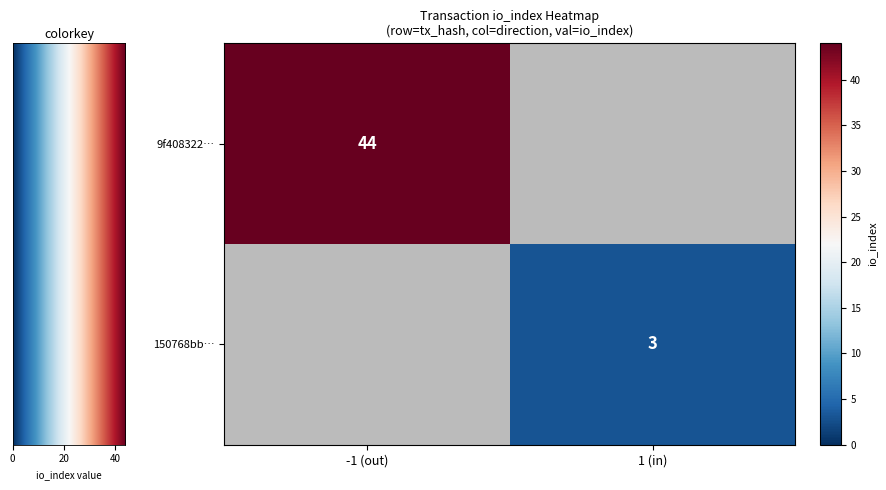

True or false: 150768bb… has a value of 3 at 1 (in).

True